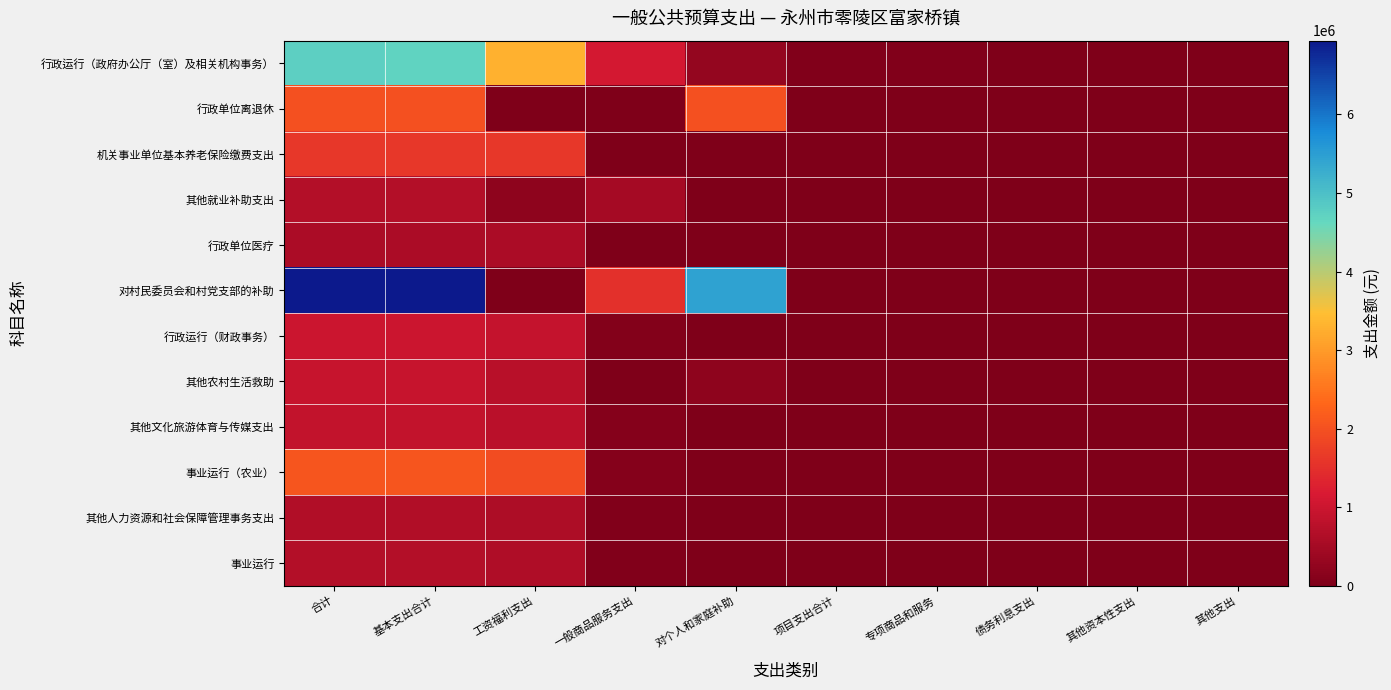

Reading left to right, transcribe all the data shown in this chart.

行政运行（政府办公厅（室）及相关机构事务）: 合计=4745797	基本支出合计=4695797	工资福利支出=3305507	一般商品服务支出=1101400	对个人和家庭补助=288890	项目支出合计=50000	专项商品和服务=50000	债务利息支出=0	其他资本性支出=0	其他支出=0
行政单位离退休: 合计=2000616	基本支出合计=2000616	工资福利支出=0	一般商品服务支出=0	对个人和家庭补助=2000616	项目支出合计=0	专项商品和服务=0	债务利息支出=0	其他资本性支出=0	其他支出=0
机关事业单位基本养老保险缴费支出: 合计=1615000	基本支出合计=1615000	工资福利支出=1615000	一般商品服务支出=0	对个人和家庭补助=0	项目支出合计=0	专项商品和服务=0	债务利息支出=0	其他资本性支出=0	其他支出=0
其他就业补助支出: 合计=700000	基本支出合计=700000	工资福利支出=200000	一般商品服务支出=500000	对个人和家庭补助=0	项目支出合计=0	专项商品和服务=0	债务利息支出=0	其他资本性支出=0	其他支出=0
行政单位医疗: 合计=572000	基本支出合计=572000	工资福利支出=572000	一般商品服务支出=0	对个人和家庭补助=0	项目支出合计=0	专项商品和服务=0	债务利息支出=0	其他资本性支出=0	其他支出=0
对村民委员会和村党支部的补助: 合计=6940000	基本支出合计=6940000	工资福利支出=0	一般商品服务支出=1500000	对个人和家庭补助=5440000	项目支出合计=0	专项商品和服务=0	债务利息支出=0	其他资本性支出=0	其他支出=0
行政运行（财政事务）: 合计=980425	基本支出合计=980425	工资福利支出=900425	一般商品服务支出=60000	对个人和家庭补助=20000	项目支出合计=0	专项商品和服务=0	债务利息支出=0	其他资本性支出=0	其他支出=0
其他农村生活救助: 合计=936756	基本支出合计=936756	工资福利支出=736756	一般商品服务支出=0	对个人和家庭补助=200000	项目支出合计=0	专项商品和服务=0	债务利息支出=0	其他资本性支出=0	其他支出=0
其他文化旅游体育与传媒支出: 合计=869552	基本支出合计=869552	工资福利支出=767052	一般商品服务支出=102500	对个人和家庭补助=0	项目支出合计=0	专项商品和服务=0	债务利息支出=0	其他资本性支出=0	其他支出=0
事业运行（农业）: 合计=2072844	基本支出合计=2072844	工资福利支出=1949844	一般商品服务支出=100000	对个人和家庭补助=23000	项目支出合计=0	专项商品和服务=0	债务利息支出=0	其他资本性支出=0	其他支出=0
其他人力资源和社会保障管理事务支出: 合计=670992	基本支出合计=670992	工资福利支出=621792	一般商品服务支出=49200	对个人和家庭补助=0	项目支出合计=0	专项商品和服务=0	债务利息支出=0	其他资本性支出=0	其他支出=0
事业运行: 合计=699636	基本支出合计=699636	工资福利支出=650436	一般商品服务支出=49200	对个人和家庭补助=0	项目支出合计=0	专项商品和服务=0	债务利息支出=0	其他资本性支出=0	其他支出=0